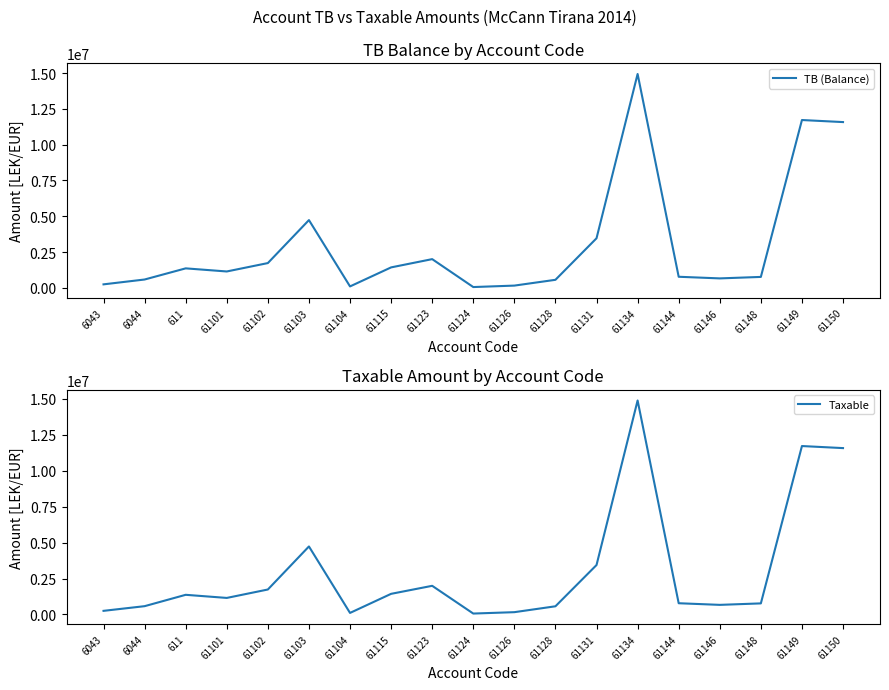

Rank the series at 61144 from highest to lowest value.

TB (Balance), Taxable